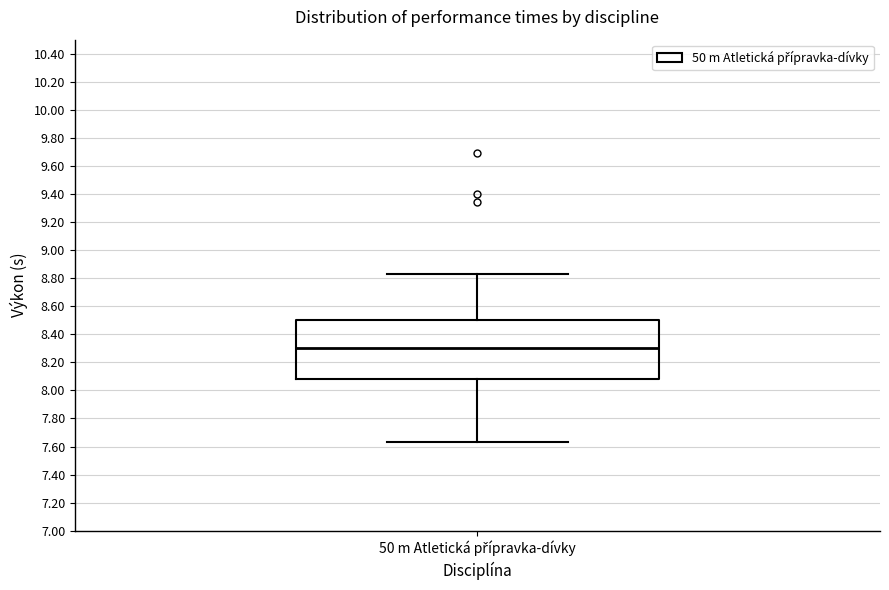

Read this box plot against the y-axis: the position of the median line, the range covered by the box, and the ends of both whiskers. The values are not printed on the chart, so give them approximately, as read against the axis.

median 8.30, box 8.08 to 8.50, whiskers 7.64 to 8.84